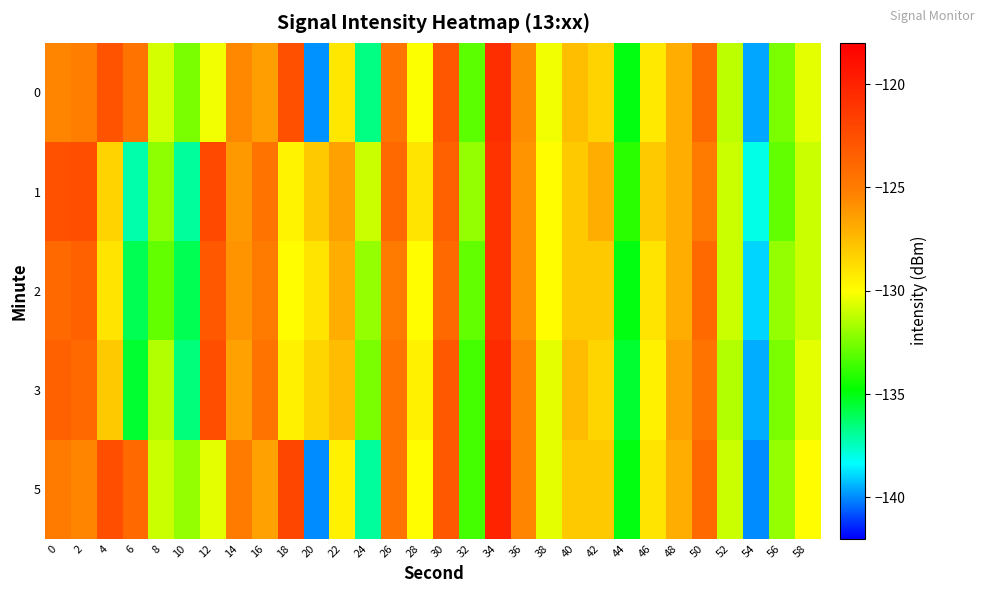

What is the total value across all series at 26?

-622.6